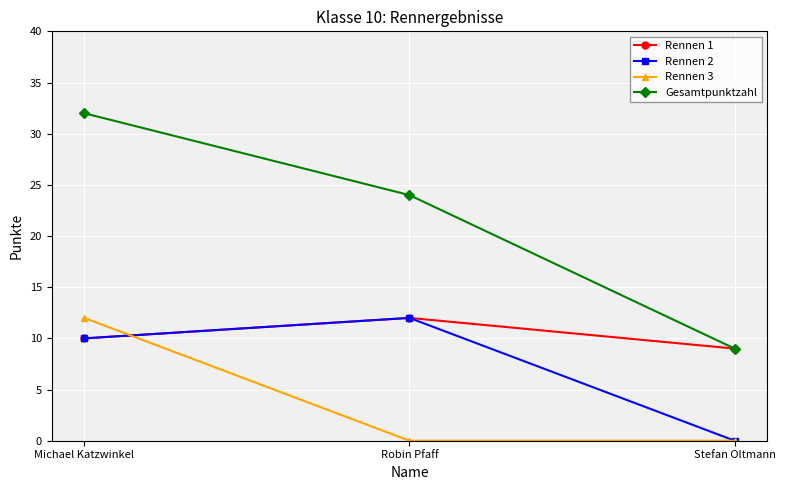

List the series in order of their overall mean, highest first.

Gesamtpunktzahl, Rennen 1, Rennen 2, Rennen 3